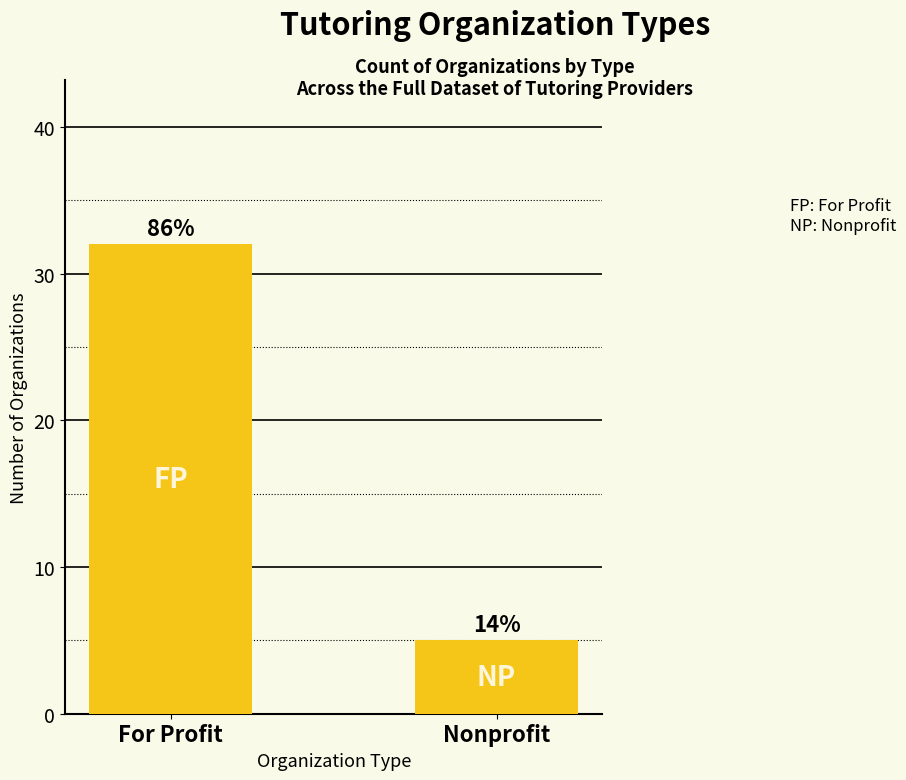

Which label corresponds to the smallest value in the chart?

Nonprofit